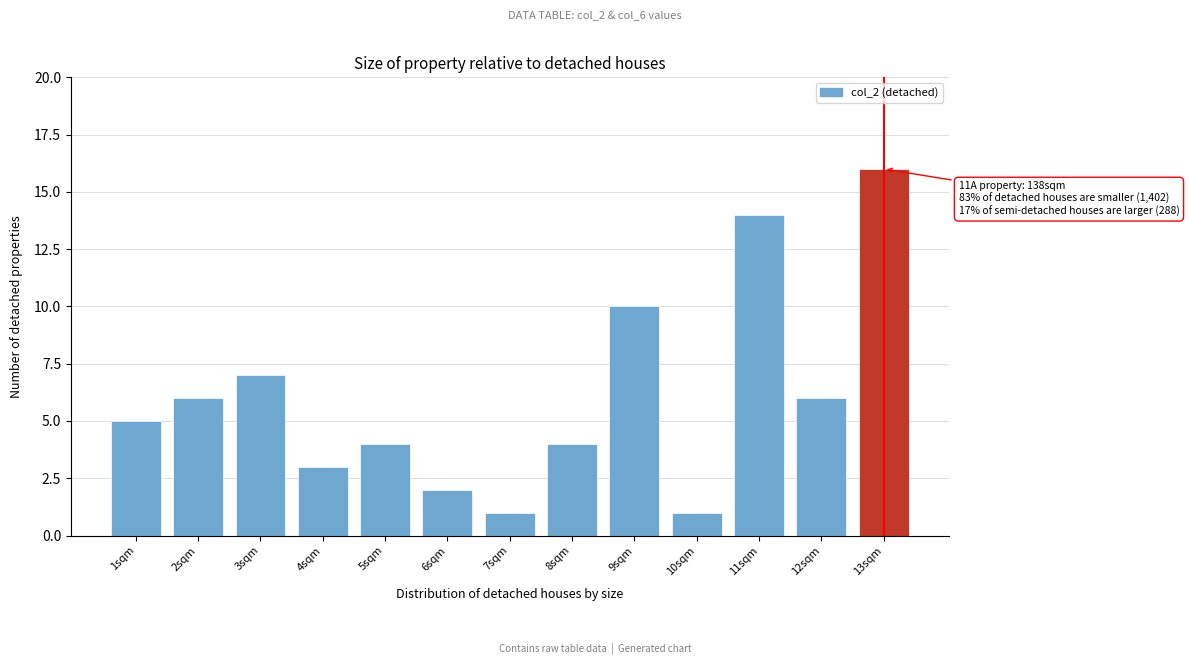

Over which range of the x-axis is the bar tallest?

12.5 to 13.5